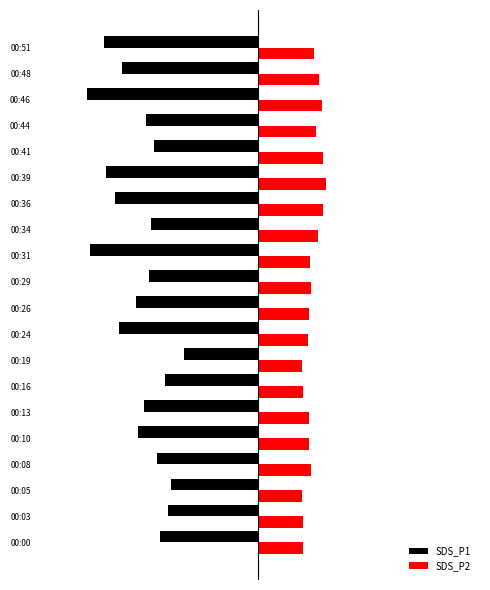

What are all the series names shown in the legend?

SDS_P1, SDS_P2